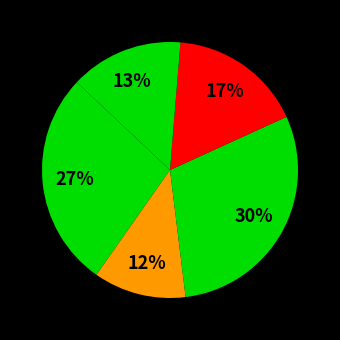

How many slices are in this pie chart?

7